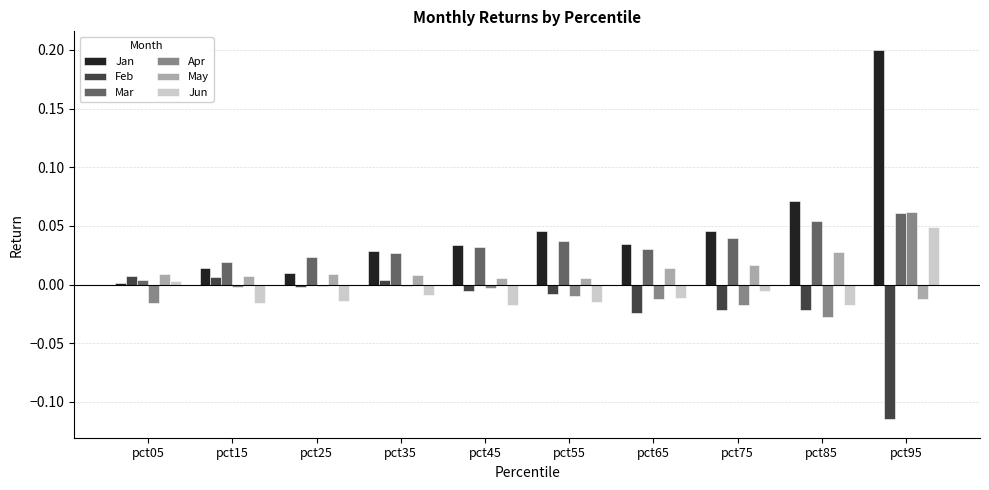

Which series has the largest range (max minus min)?

Jan